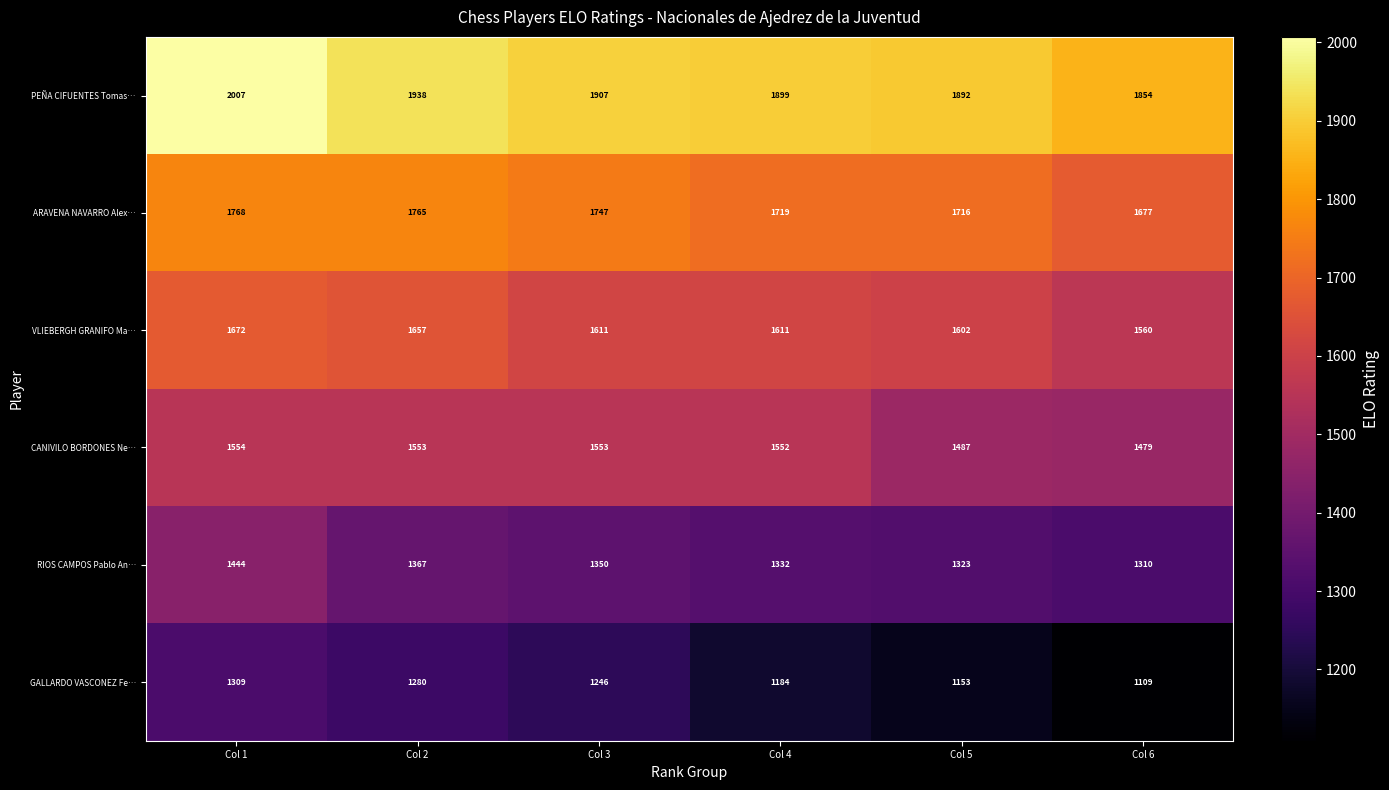

Rank the series by their maximum value, from lowest to highest.

GALLARDO VASCONEZ Fe…, RIOS CAMPOS Pablo An…, CANIVILO BORDONES Ne…, VLIEBERGH GRANIFO Ma…, ARAVENA NAVARRO Alex…, PEÑA CIFUENTES Tomas…